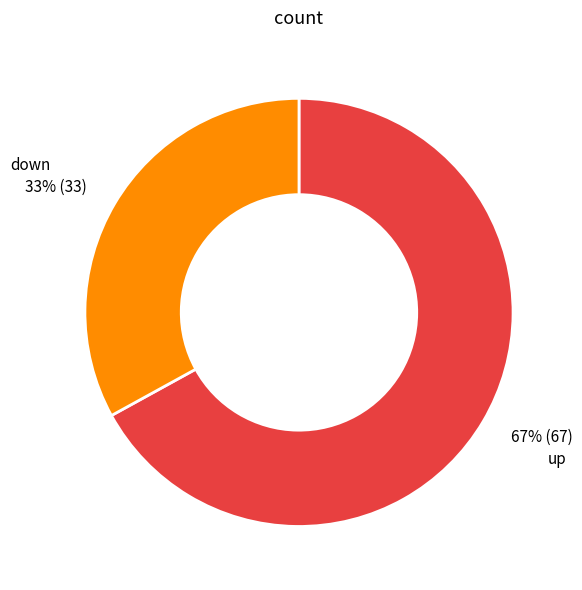

Is there any slice that represents more than half of the pie?

Yes